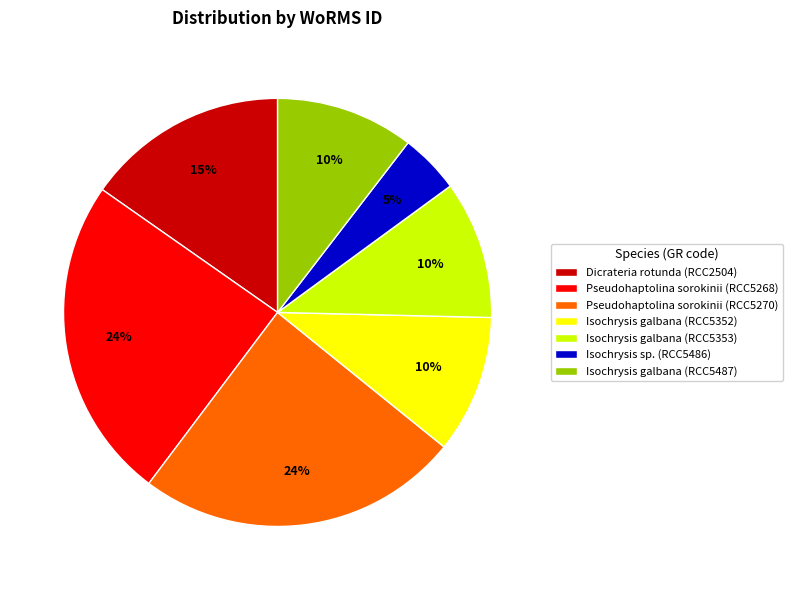

How many slices are in this pie chart?

7